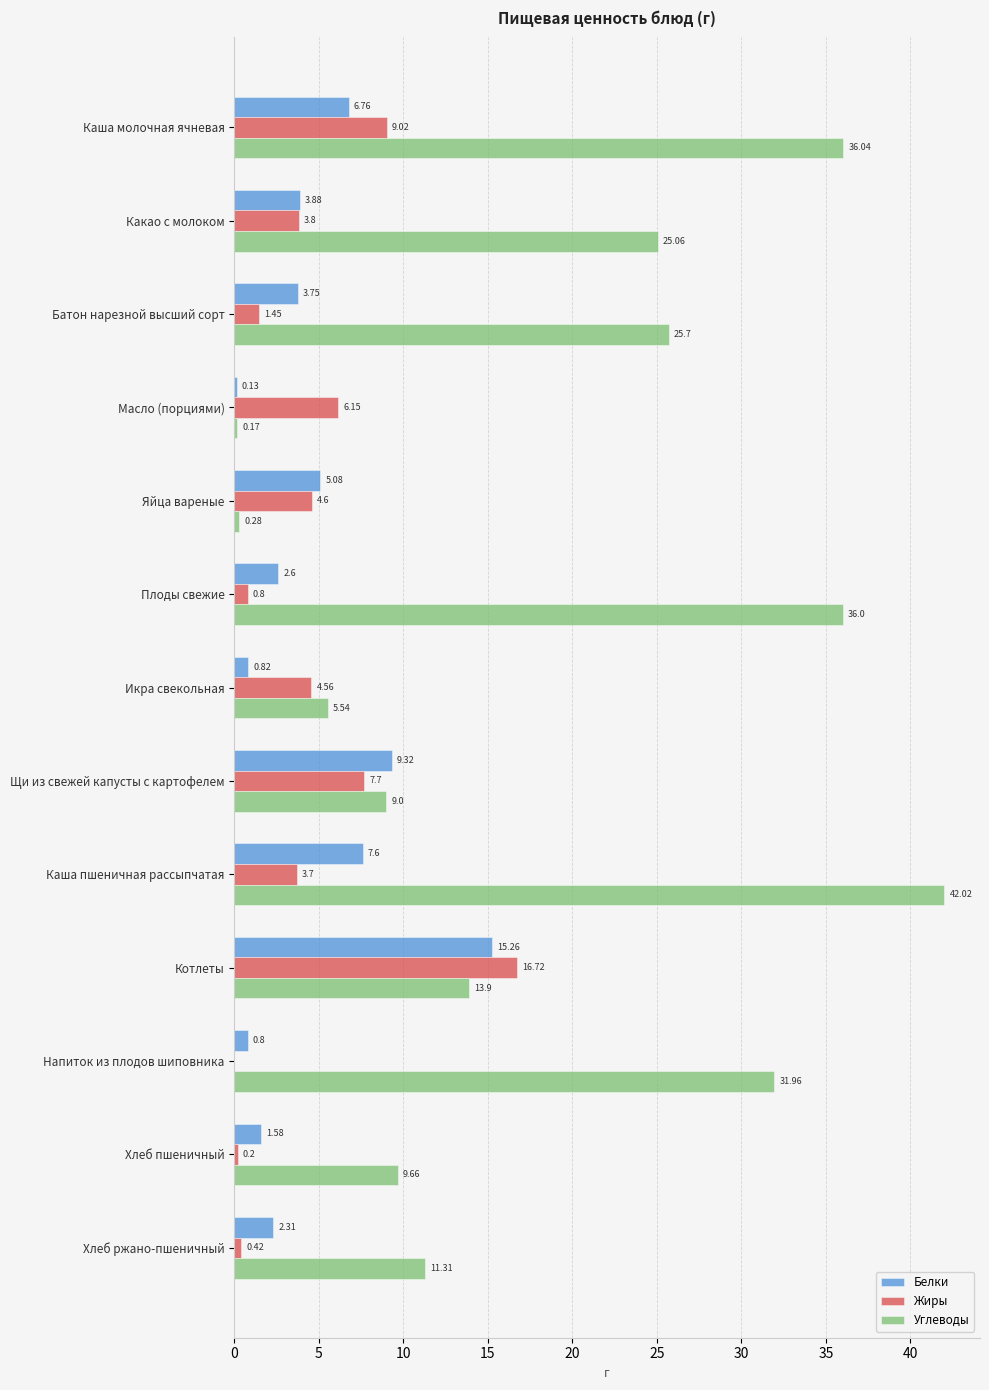

At which category is the sum across all series the highest?

Каша пшеничная рассыпчатая